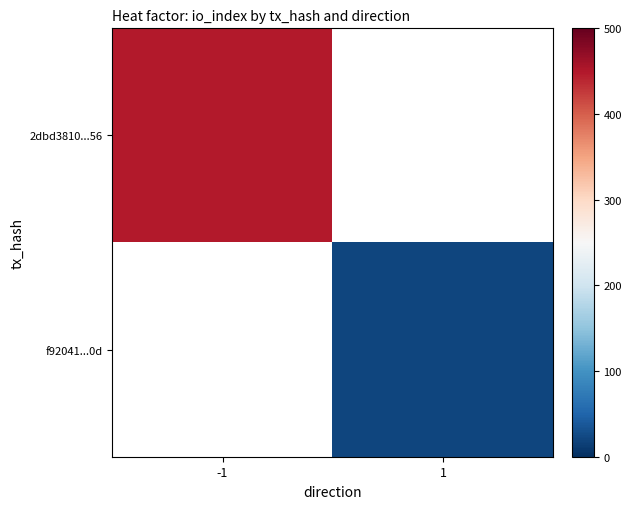

Which series has the widest spread of values?

2dbd3810...56